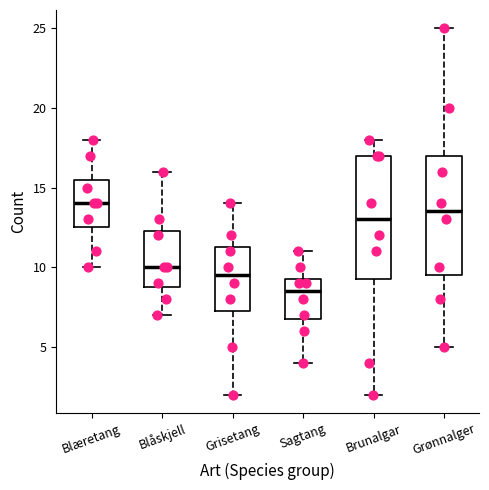

Reading left to right, transcribe this box plot: for each box, give where its median line is, the range the box spans, and where its two whiskers end, as read against the y-axis. The values are not printed on the chart, so give them approximately, as read against the axis.

Blæretang: median 14.0, box 12.5 to 15.5, whiskers 10.0 to 18.0
Blåskjell: median 10.0, box 9.0 to 12.5, whiskers 7.0 to 16.0
Grisetang: median 9.5, box 7.5 to 11.5, whiskers 2.0 to 14.0
Sagtang: median 8.5, box 7.0 to 9.5, whiskers 4.0 to 11.0
Brunalgar: median 13.0, box 9.5 to 17.0, whiskers 2.0 to 18.0
Grønnalger: median 13.5, box 9.5 to 17.0, whiskers 5.0 to 25.0